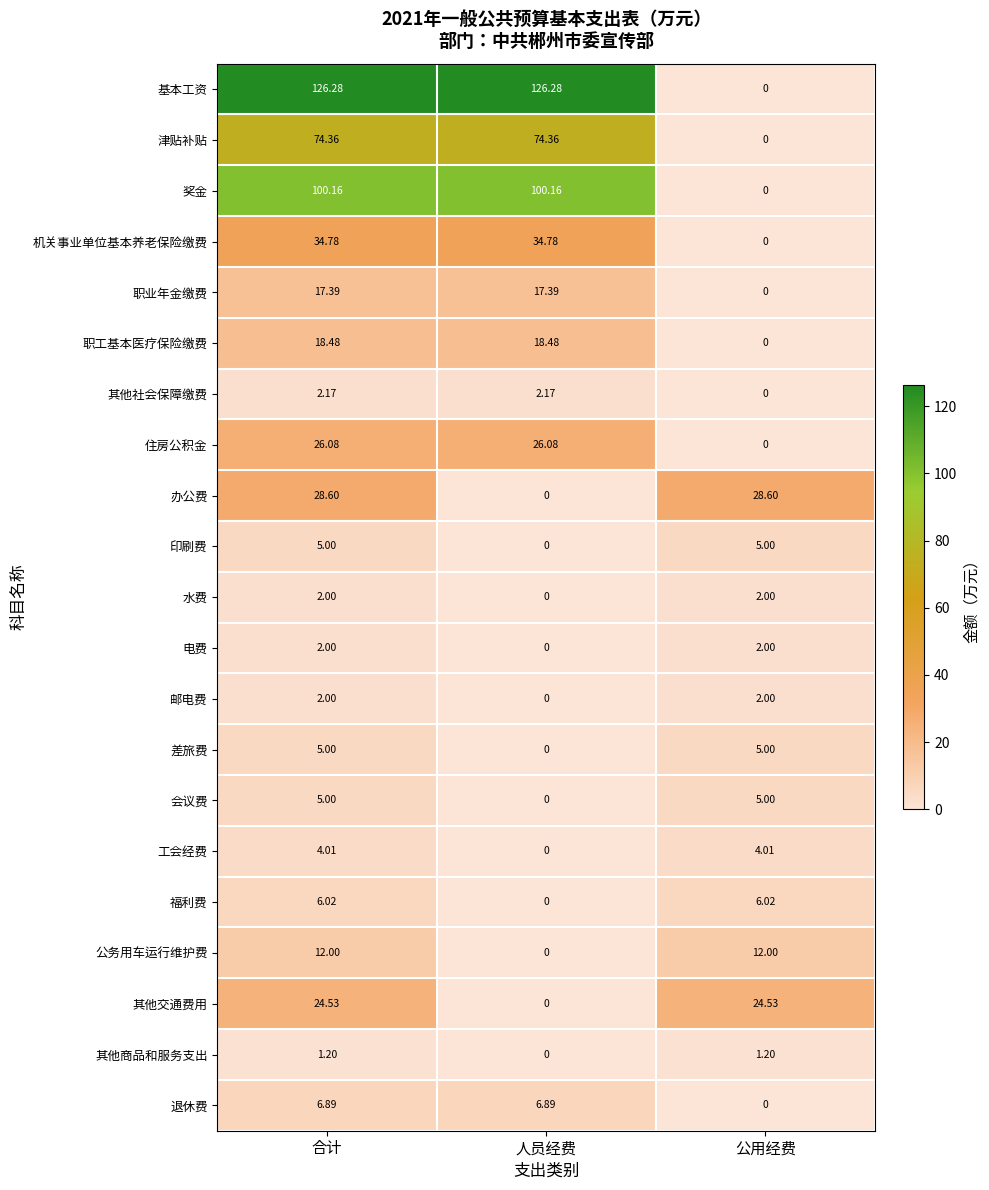

Where does the 基本工资 series first go above 126?

合计